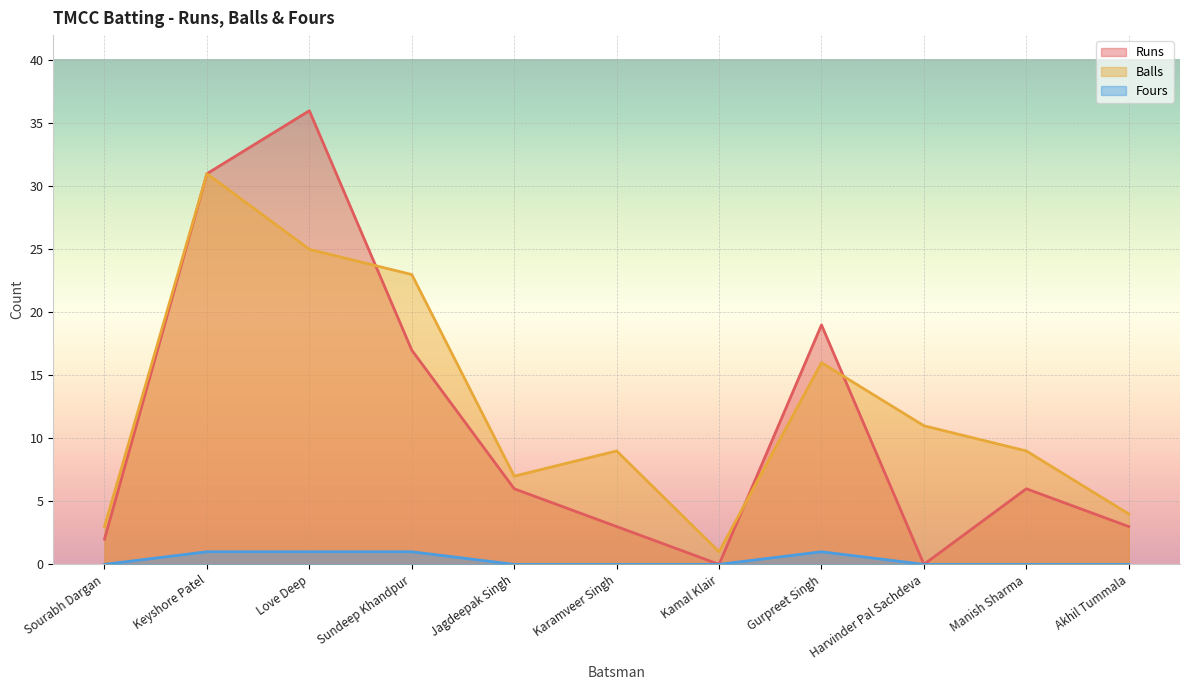

The value of Runs at Love Deep is 36. True or false?

True